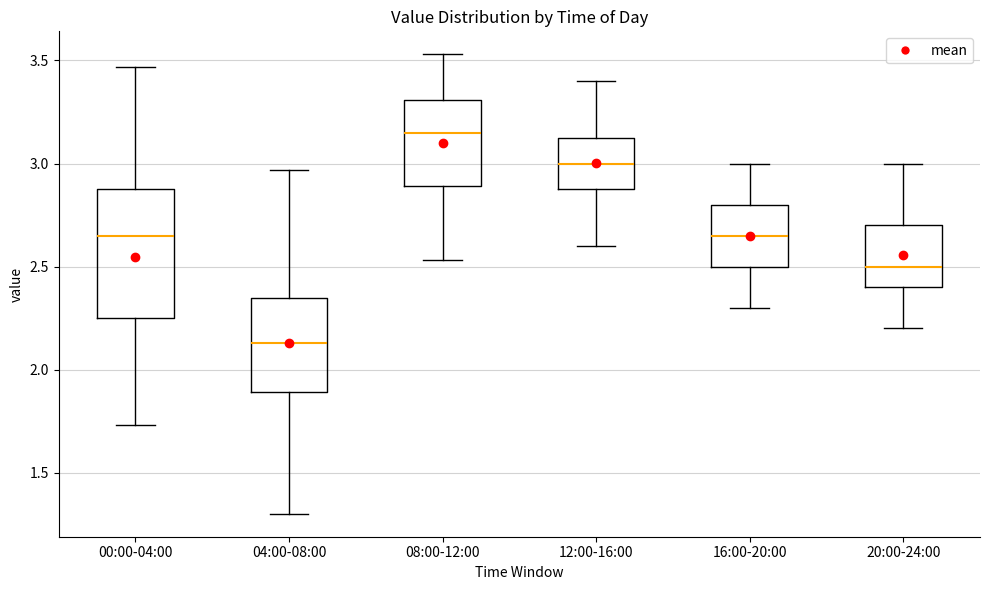

Which box is the tallest, from its lower edge to its upper edge?

00:00-04:00